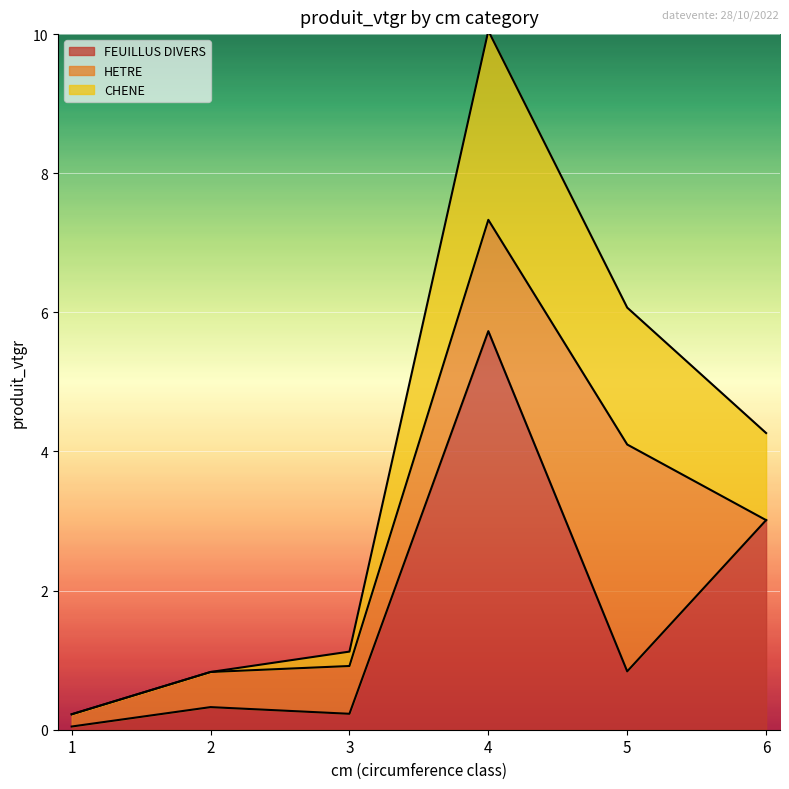

What is the difference between the maximum and minimum values in the FEUILLUS DIVERS series?

5.7